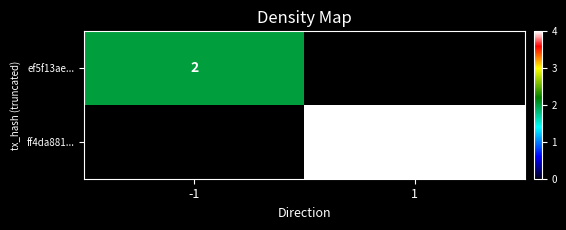

The ff4da881... series shows 4 at 1. True or false?

True